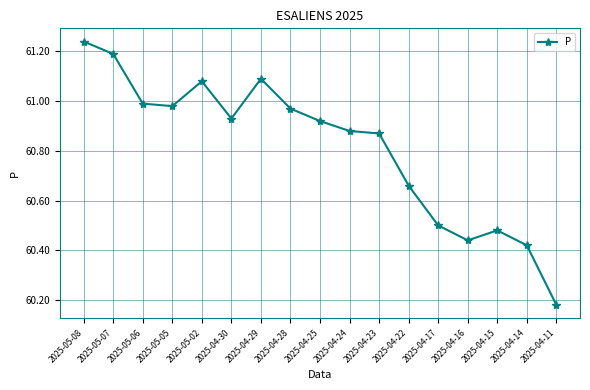

True or false: the data shows 61.0 at 2025-05-06.

True